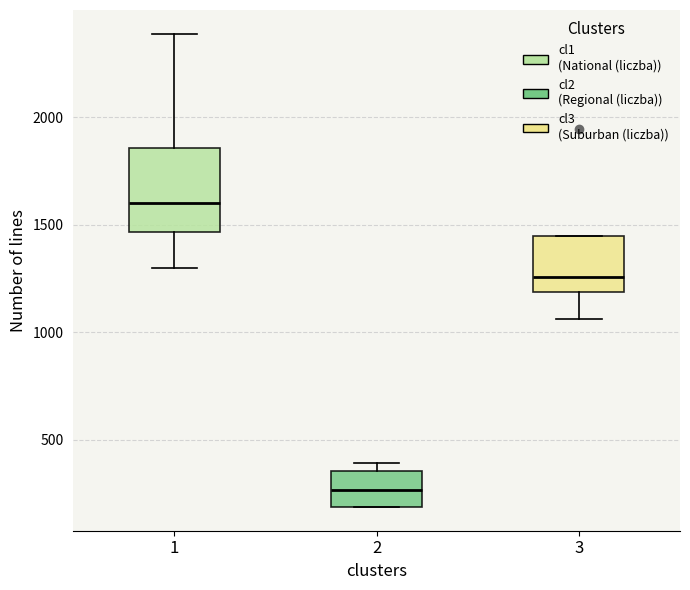

Where does the upper whisker of the box at x = 1 end on the y-axis? The values are not printed on the chart, so give them approximately, as read against the axis.

2400